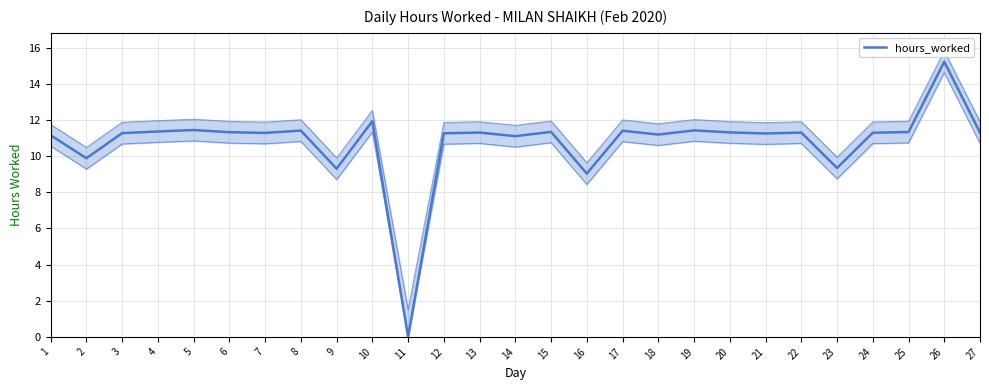

Which label corresponds to the largest value in the chart?

26